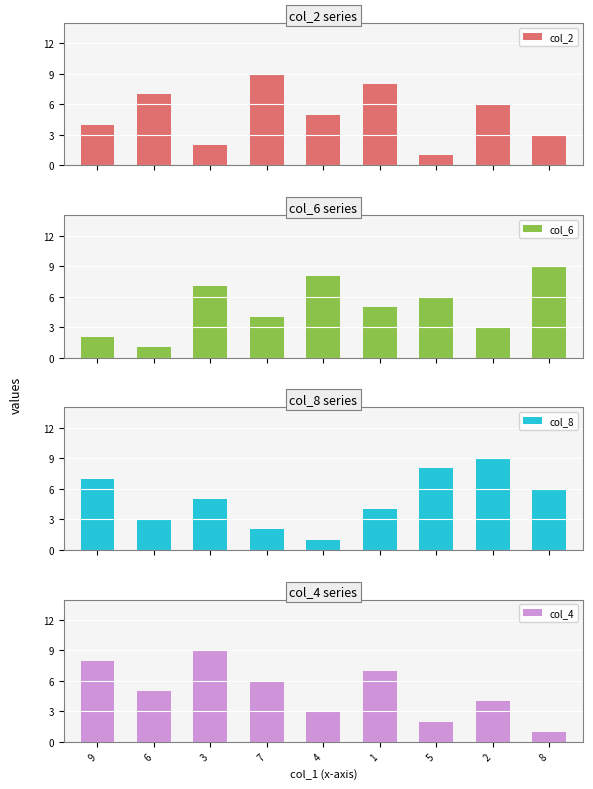

At which label does col_6 first exceed 5?

3